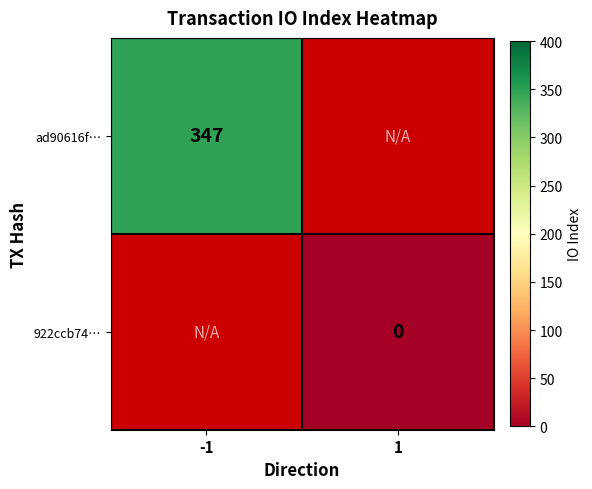

How many categories are shown in the chart?

2